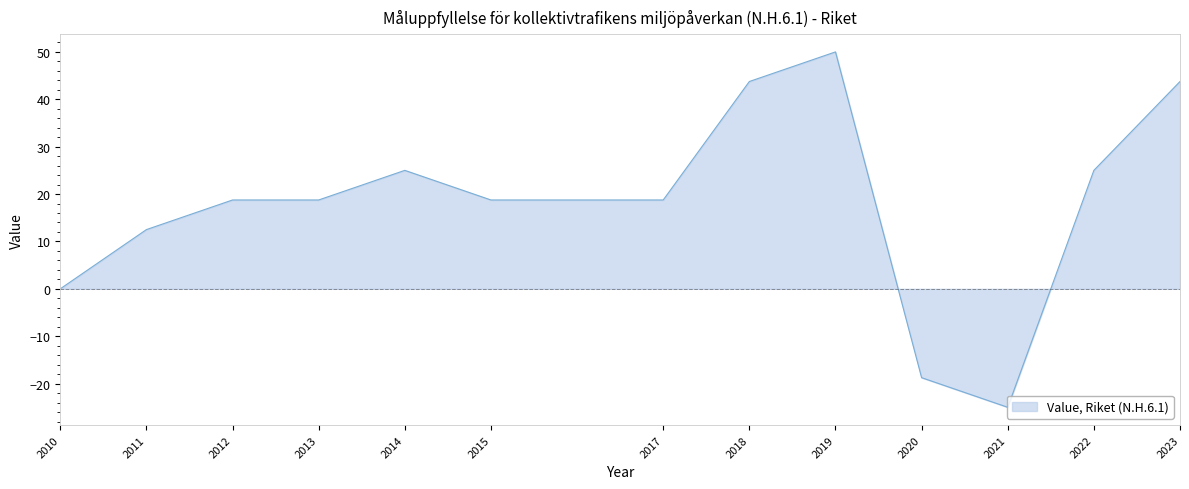

Which category has the highest value across all series?

2019